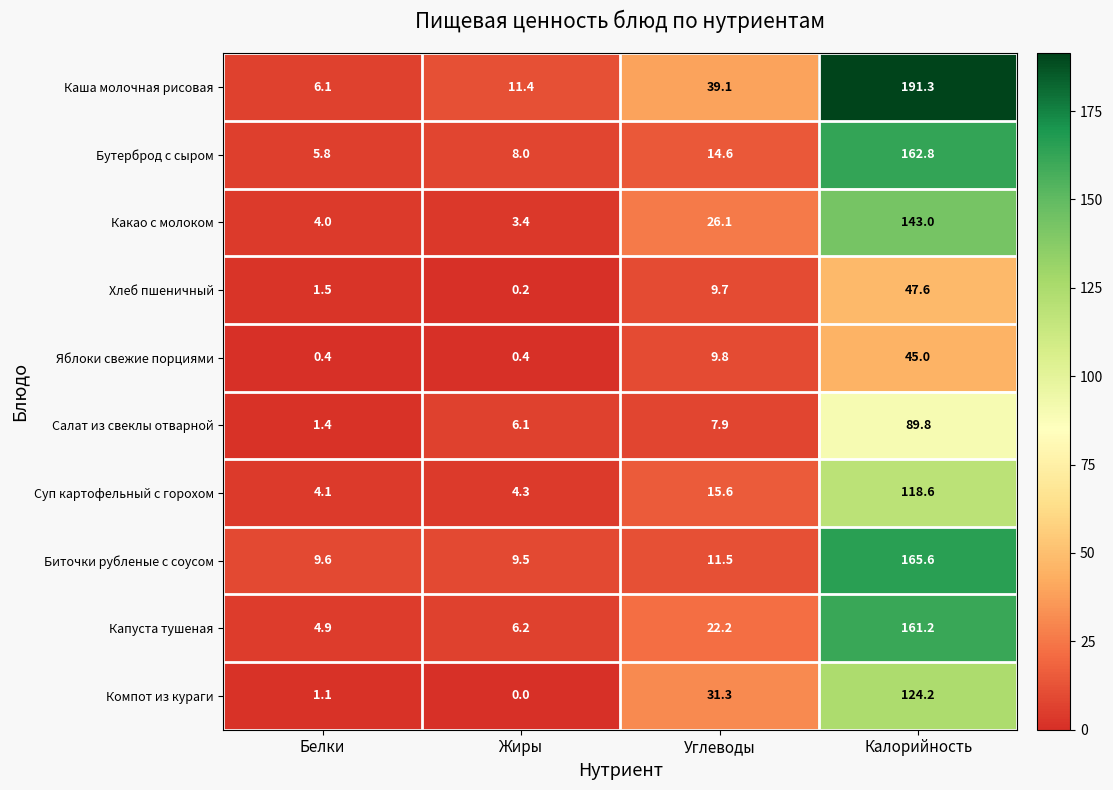

What is the sum of all Биточки рубленые с соусом values?

196.2